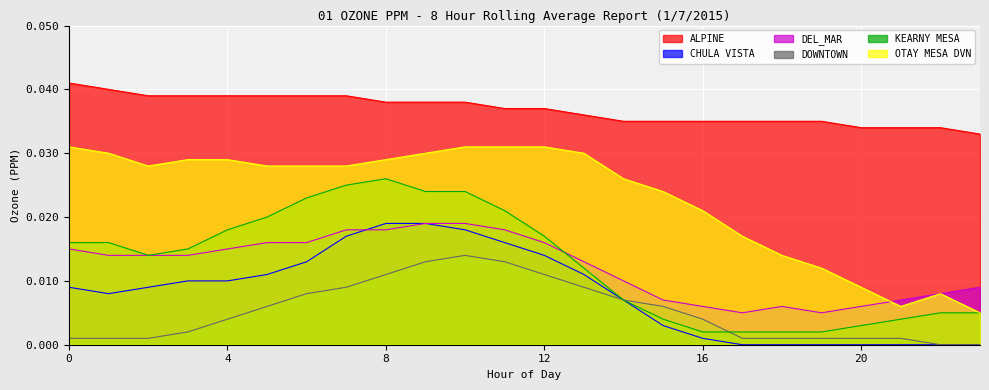

At how many categories does at least one series exceed 0?

24